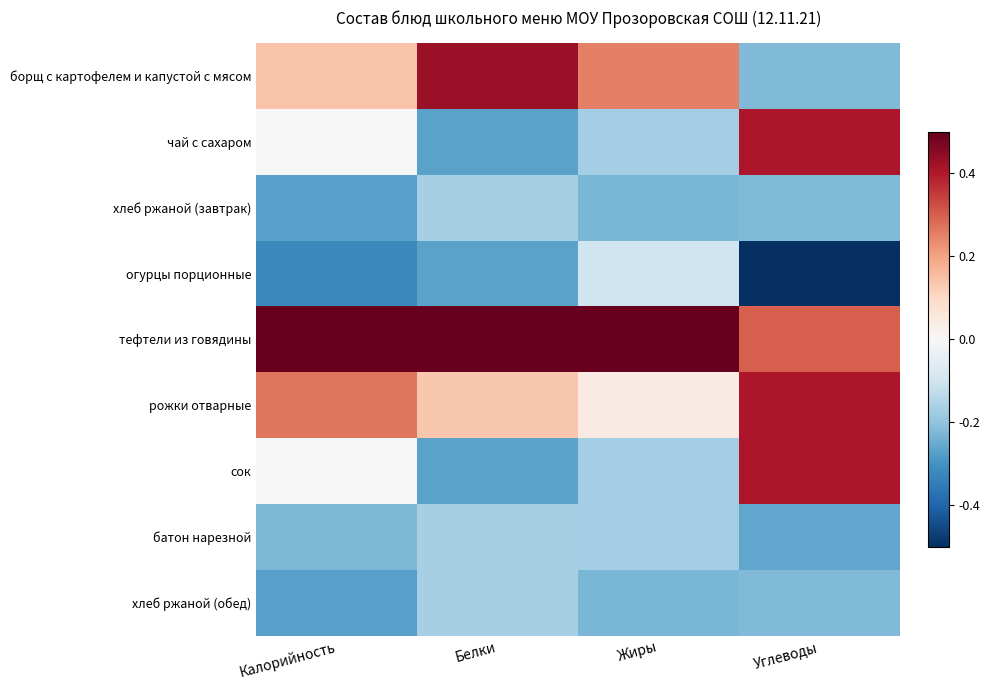

Count the number of categories in the chart.

4